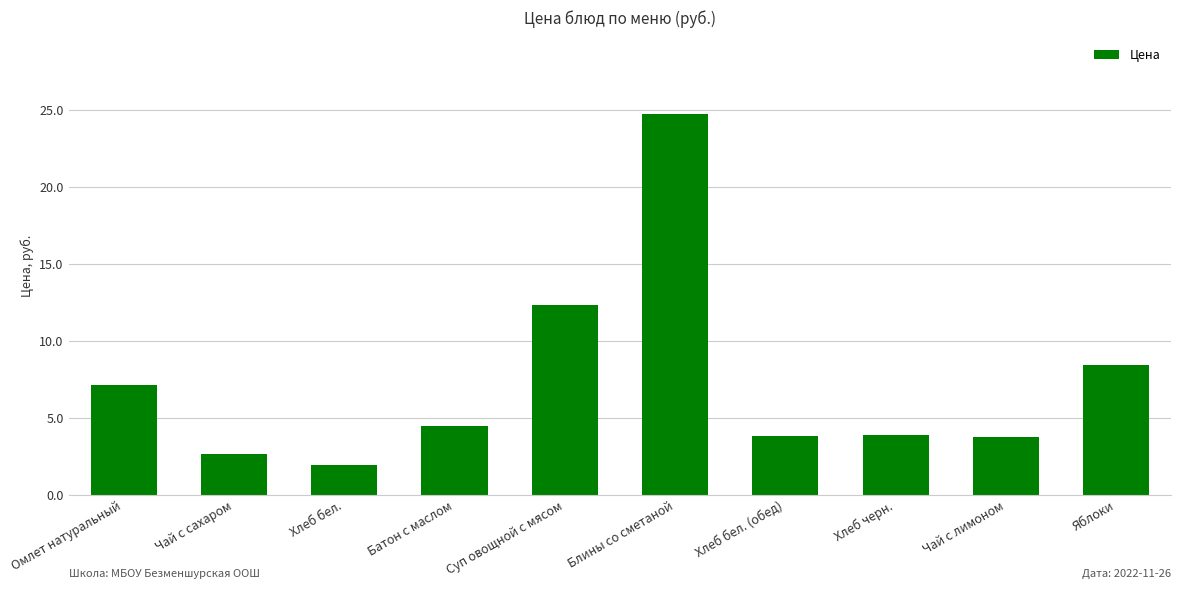

What is the sum of the values at Чай с сахаром and Блины со сметаной?

27.4